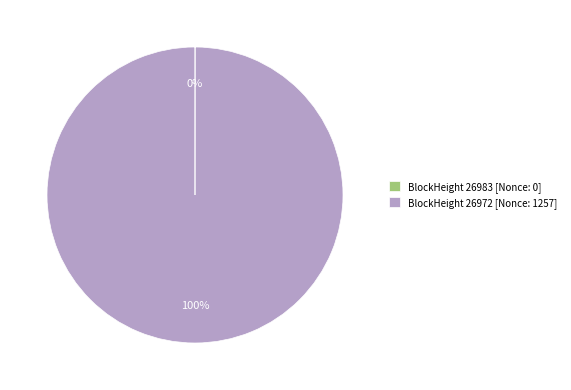

To the nearest percent, what portion does BlockHeight 26972 [Nonce: 1257] represent?

100%